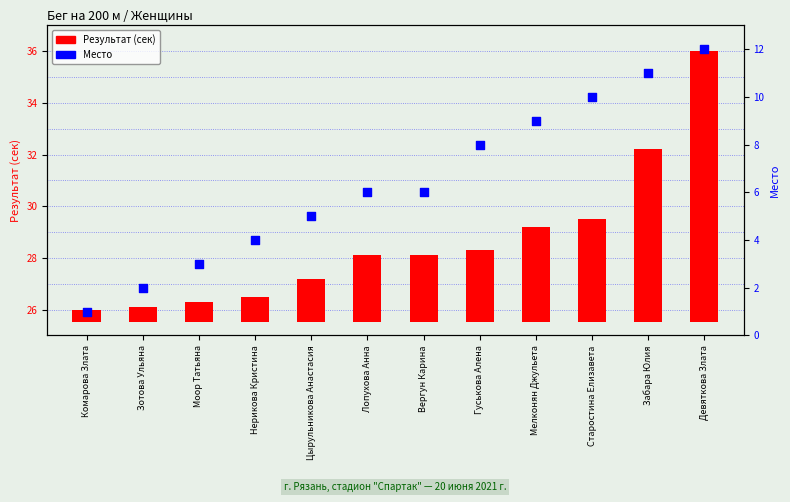

What are all the series names shown in the legend?

Результат (сек), Место